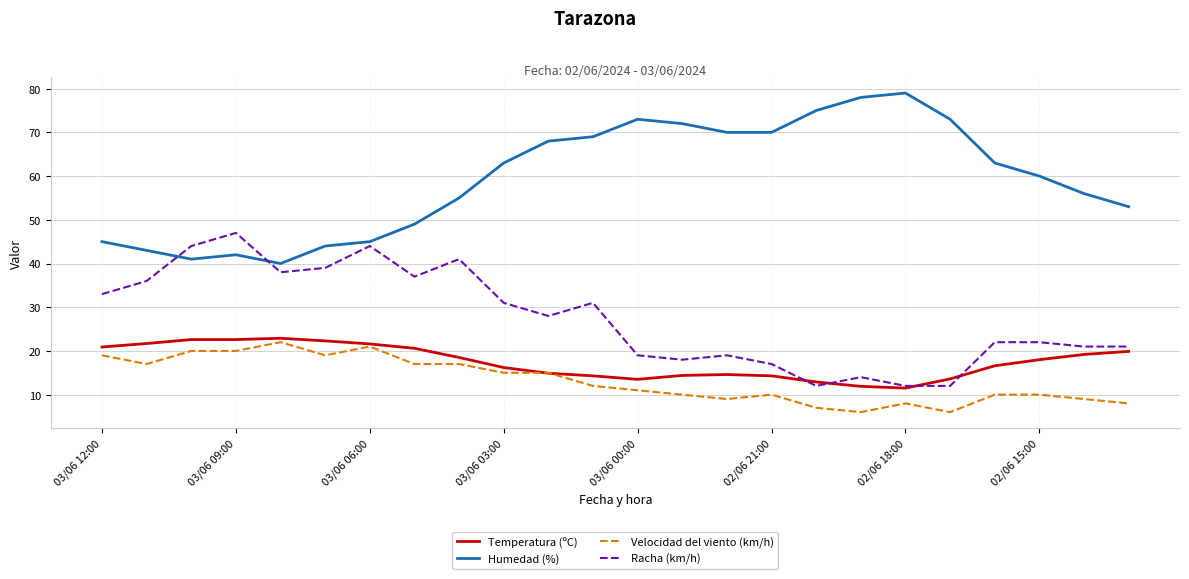

What is the lowest value of the Racha (km/h) series?

12.0